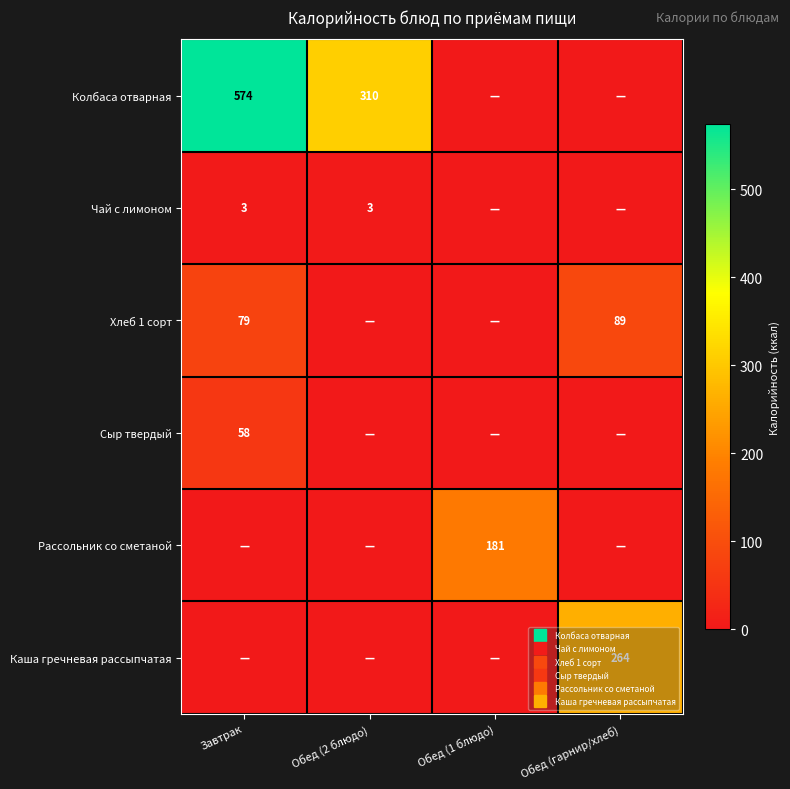

What value does the Хлеб 1 сорт series have at Завтрак?

79.2